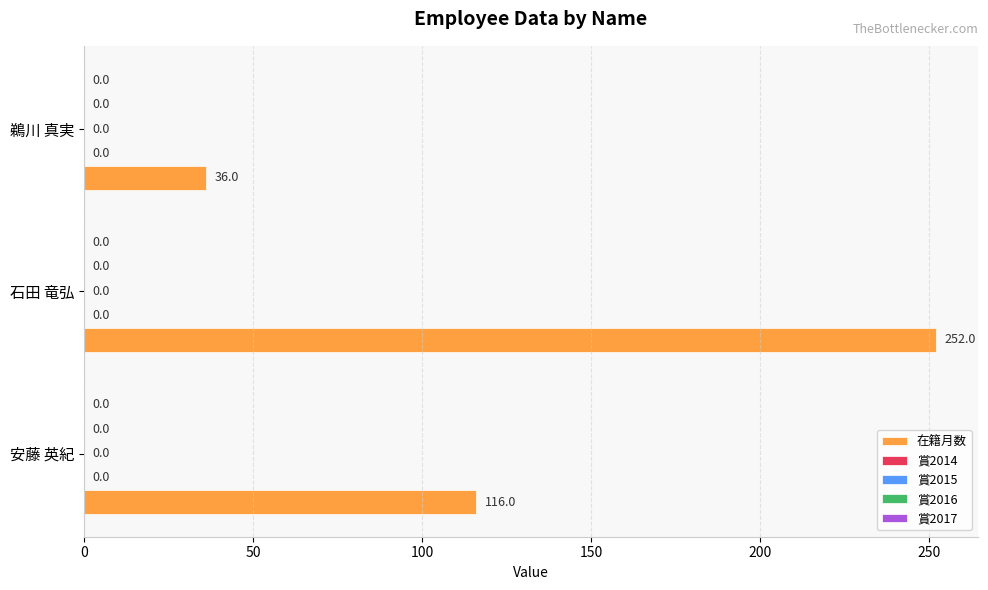

Does the chart contain any negative values?

No